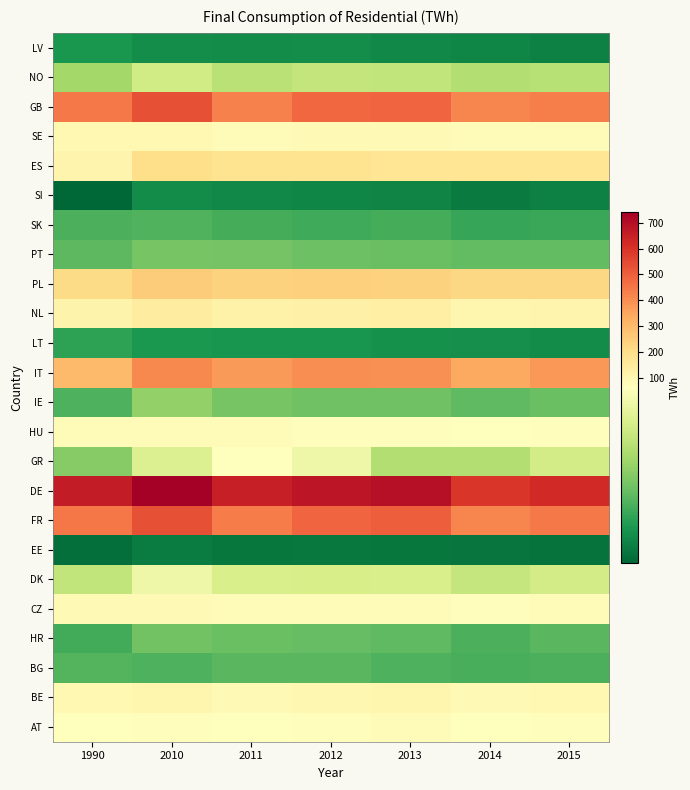

At 1990, list the series in order from smallest to largest.

SI, EE, LV, LT, HR, SK, IE, BG, PT, GR, NO, DK, AT, HU, CZ, BE, SE, ES, NL, PL, IT, GB, FR, DE